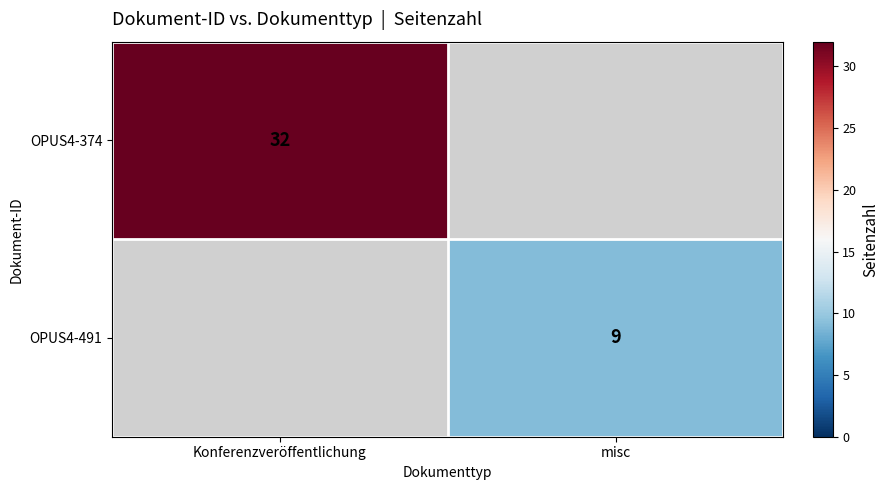

Is it true that OPUS4-374 equals 13 at Konferenzveröffentlichung?

False